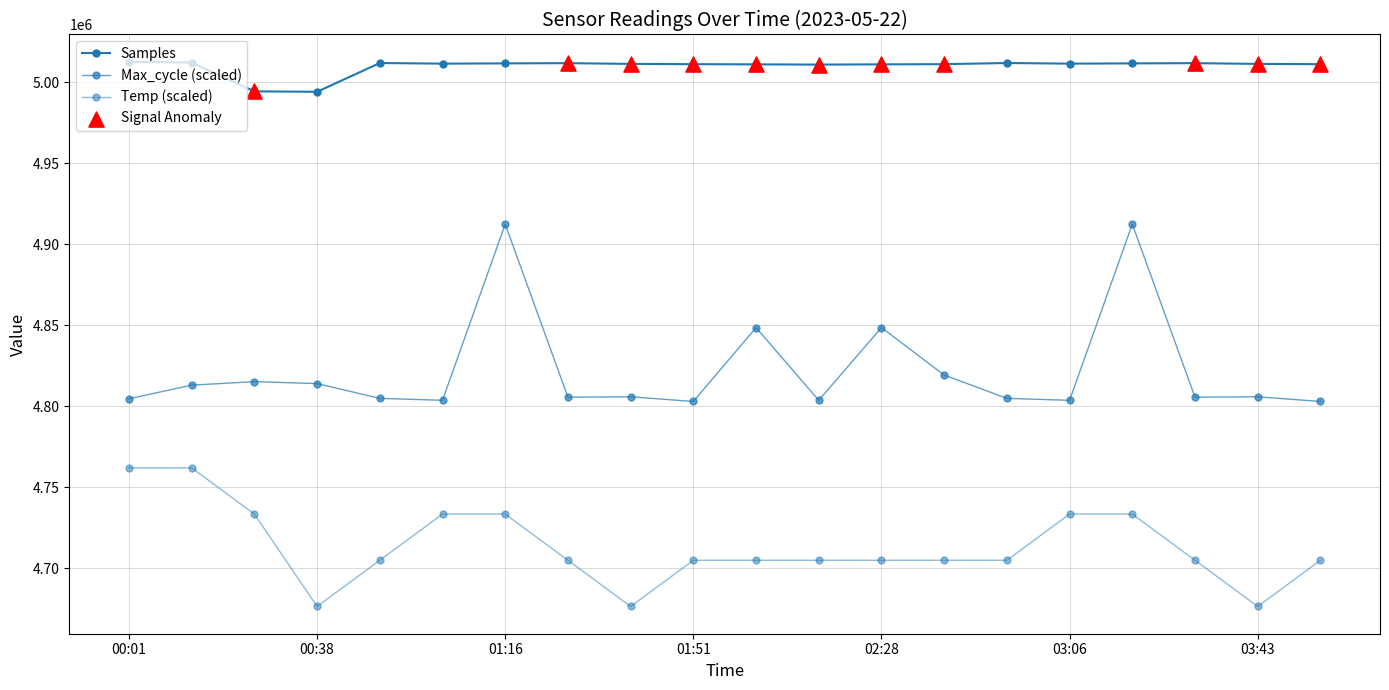

Is this an area chart (filled region under the line)?

No